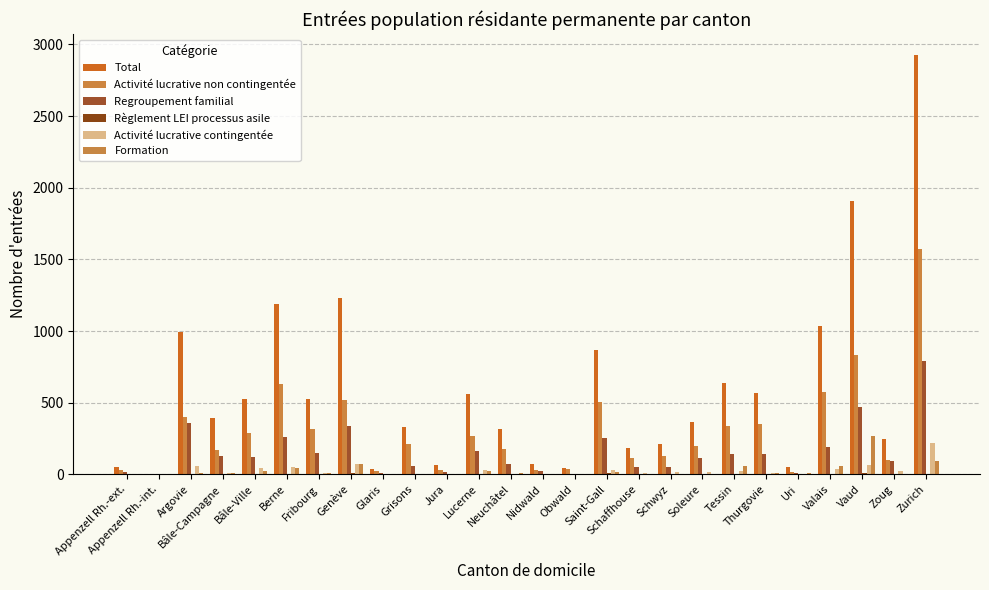

Count the number of data series in this chart.

6